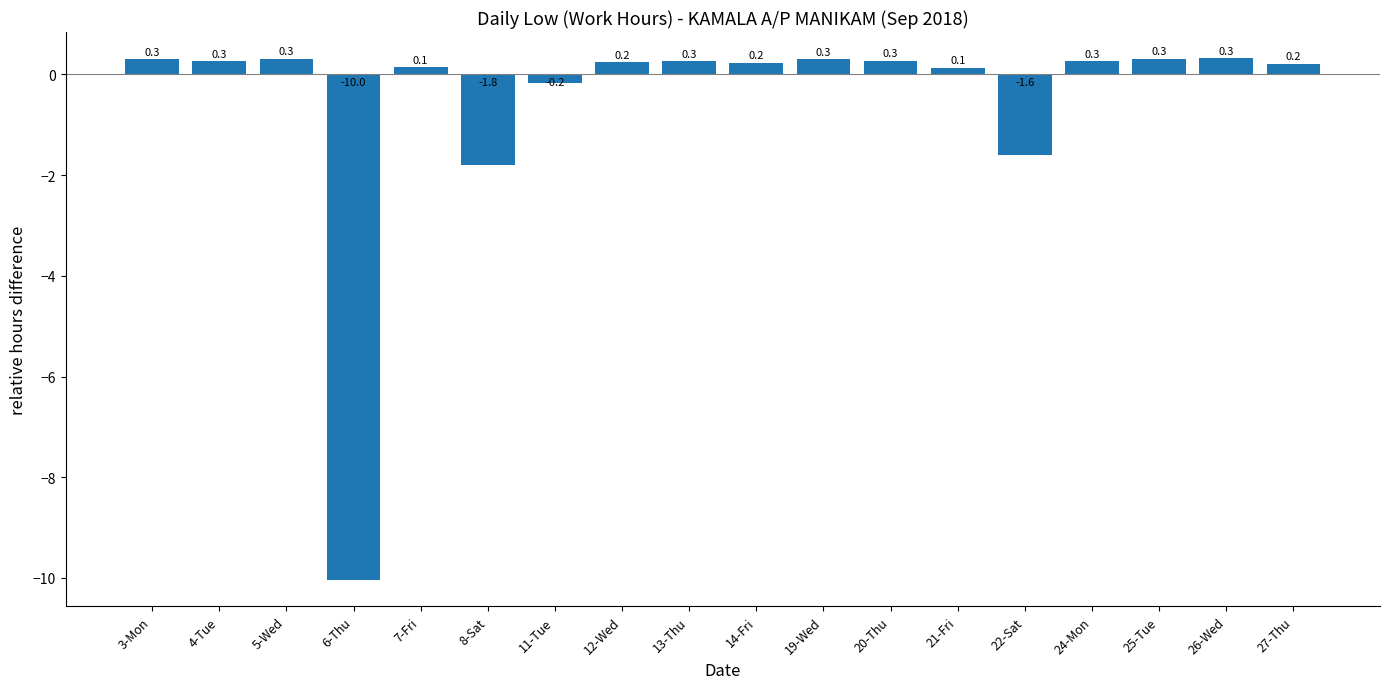

What is the difference between the maximum and minimum values?

10.4